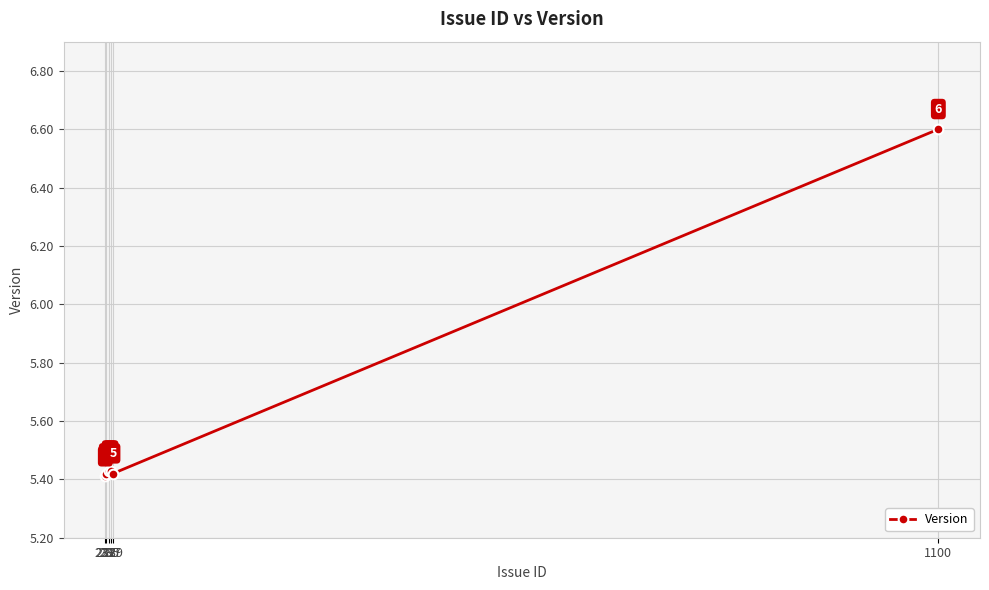

What is the sum of the values at 231 and 239?

10.8